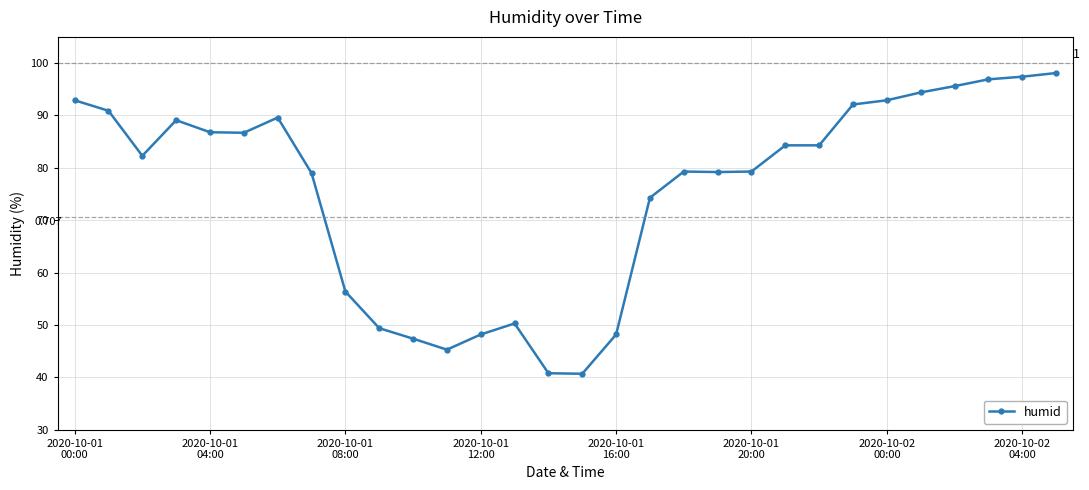

How many points are lower than both their immediate neighbors (excluding endpoints)?

5